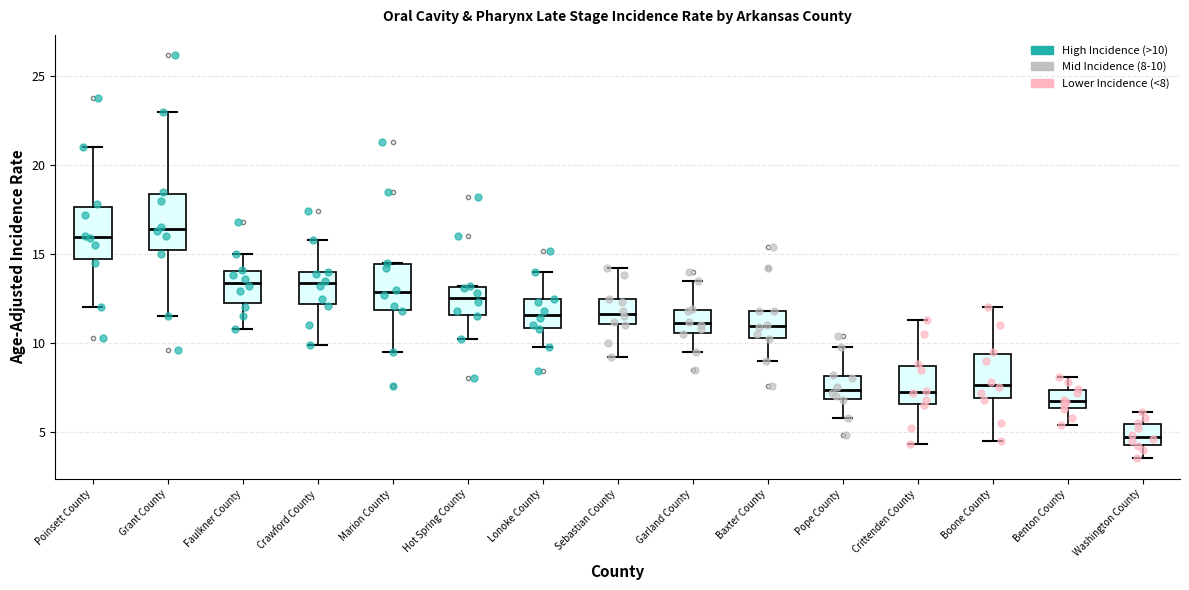

Where does the median line of the box for Crawford County sit on the y-axis? The values are not printed on the chart, so give them approximately, as read against the axis.

13.5